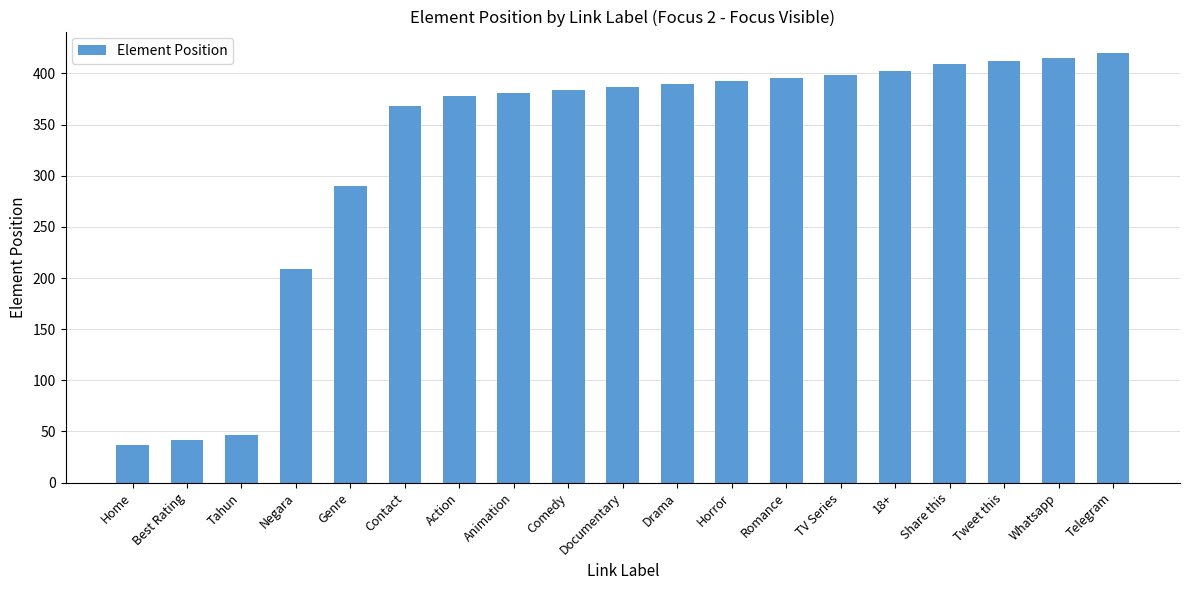

Which has a higher value, Telegram or Home?

Telegram